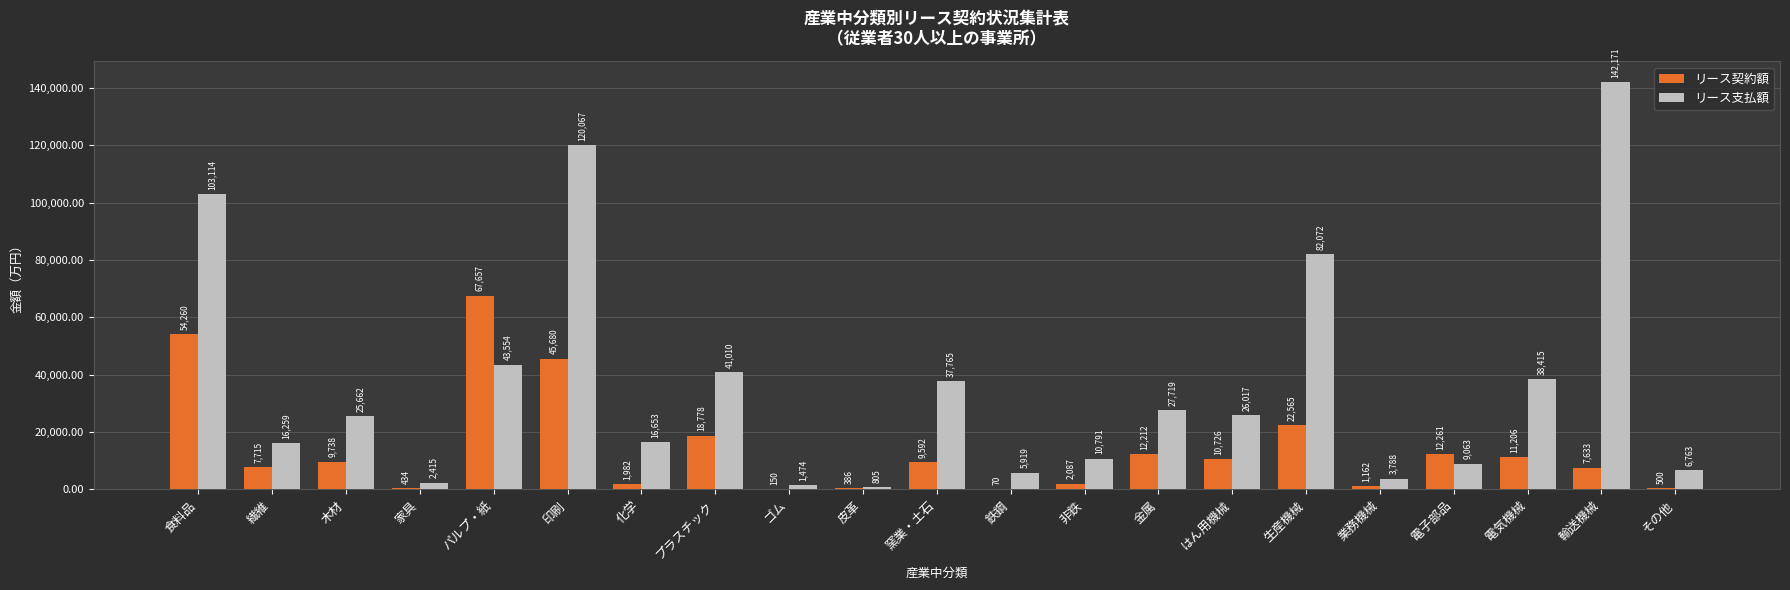

Which category has the highest value in the リース契約額 series?

パルプ・紙